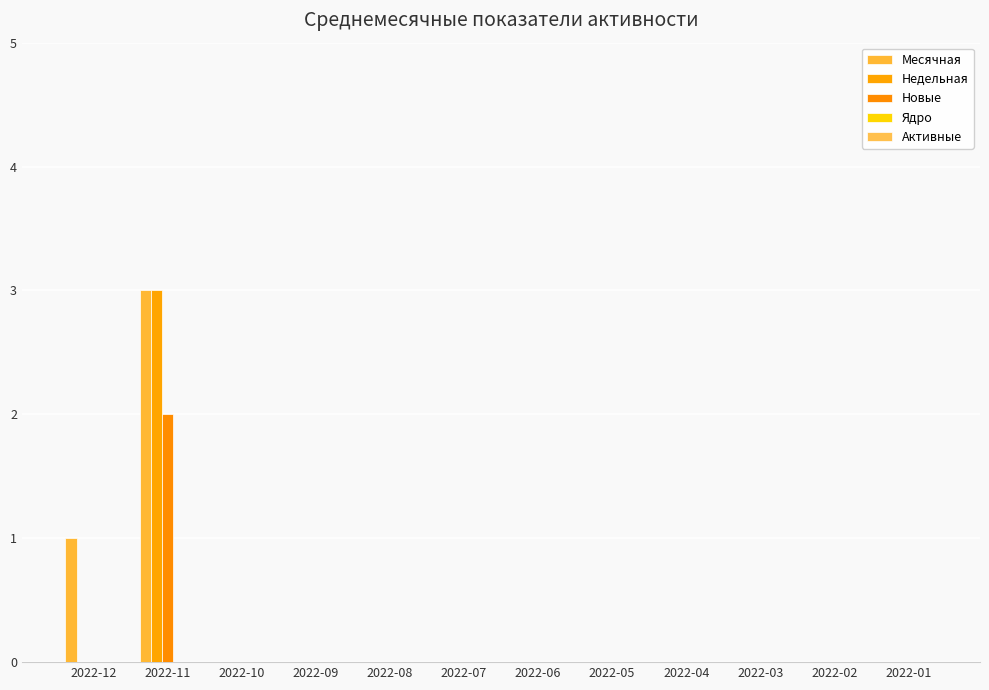

What is the highest value of the Недельная series?

3